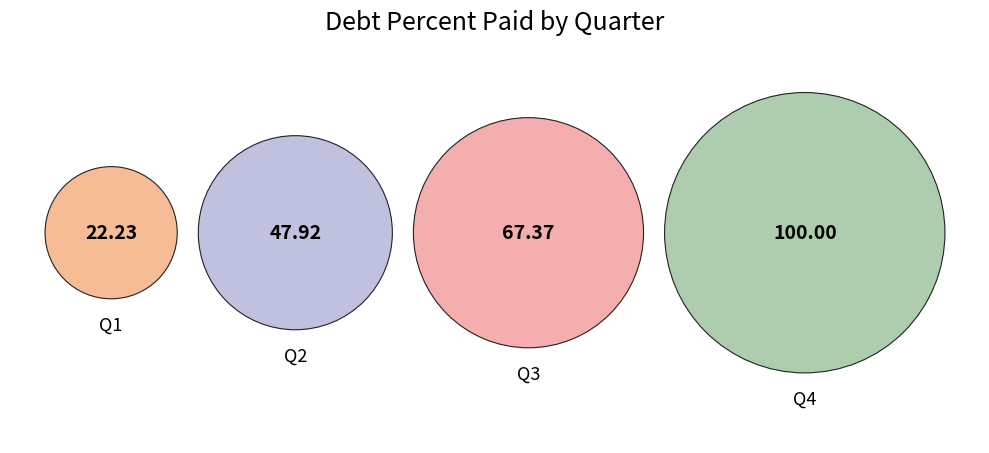

Is there any slice that represents more than half of the pie?

No